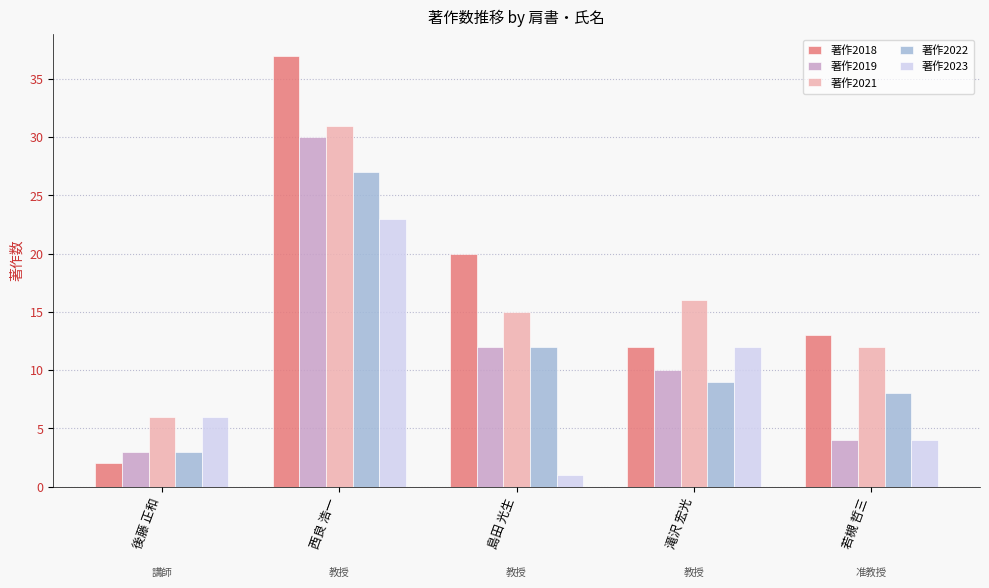

What is the total value across all series at 島田 光生?

60